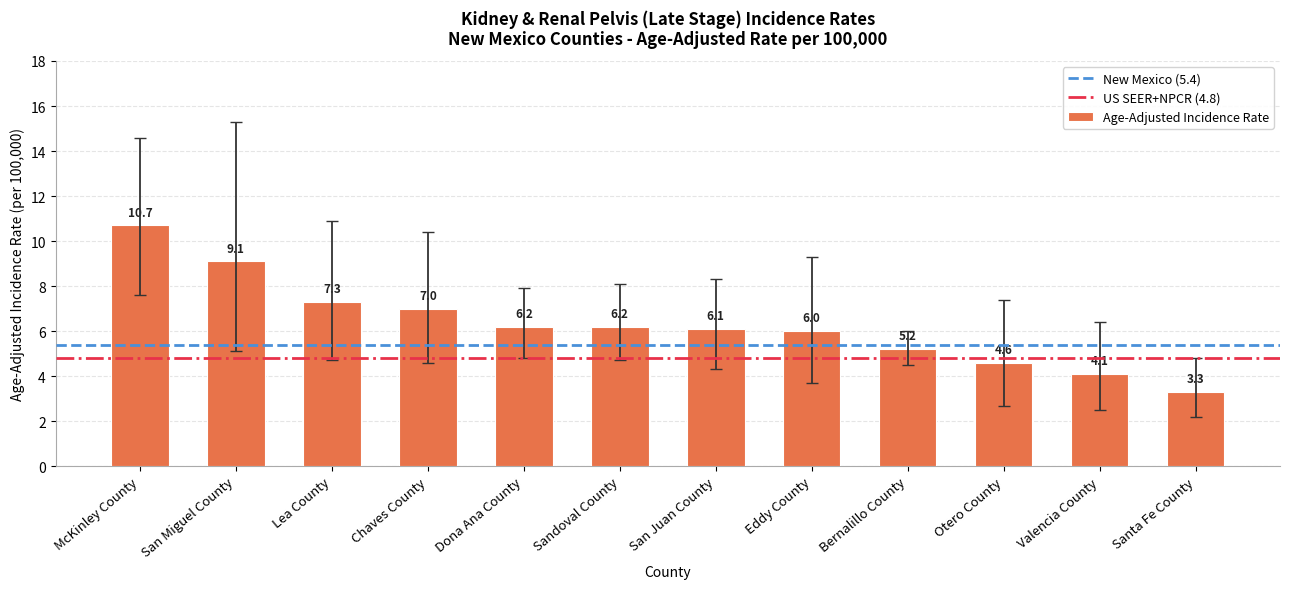

What is the difference between the second highest and minimum values?

5.8